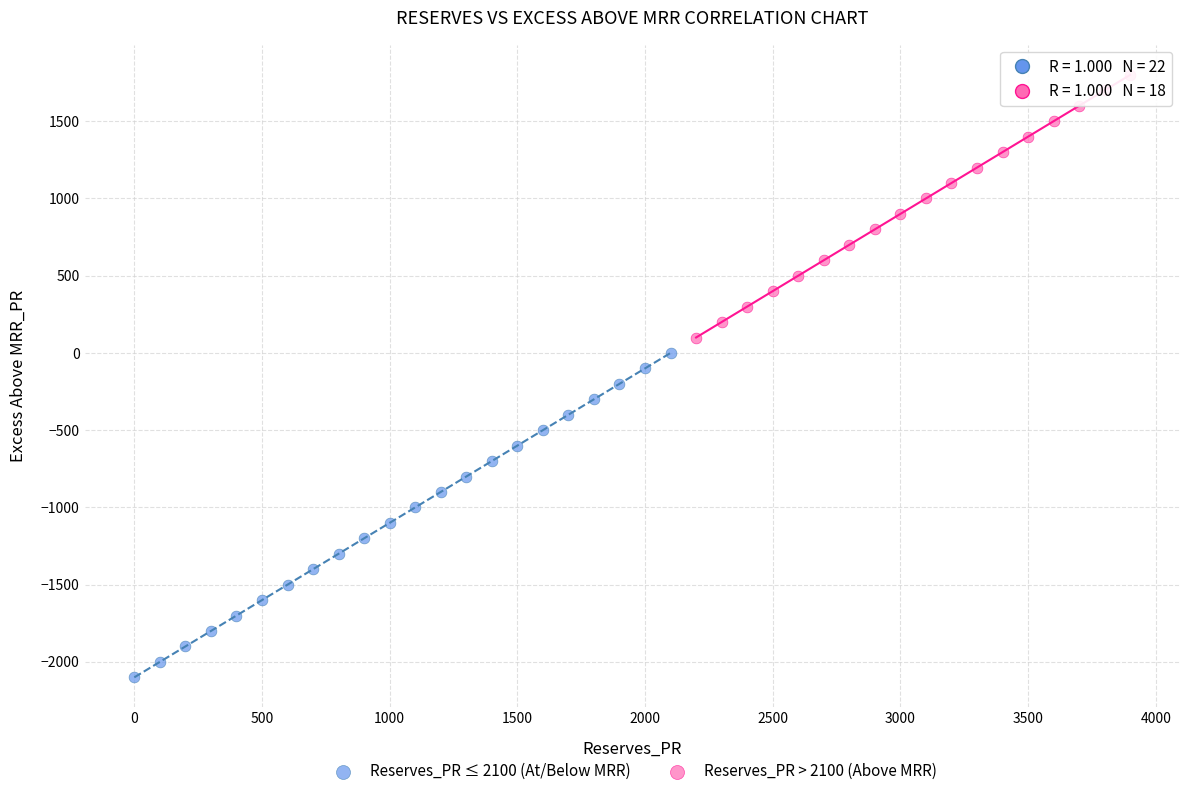

Which series contains the highest Y value?

Reserves_PR > 2100 (Above MRR)